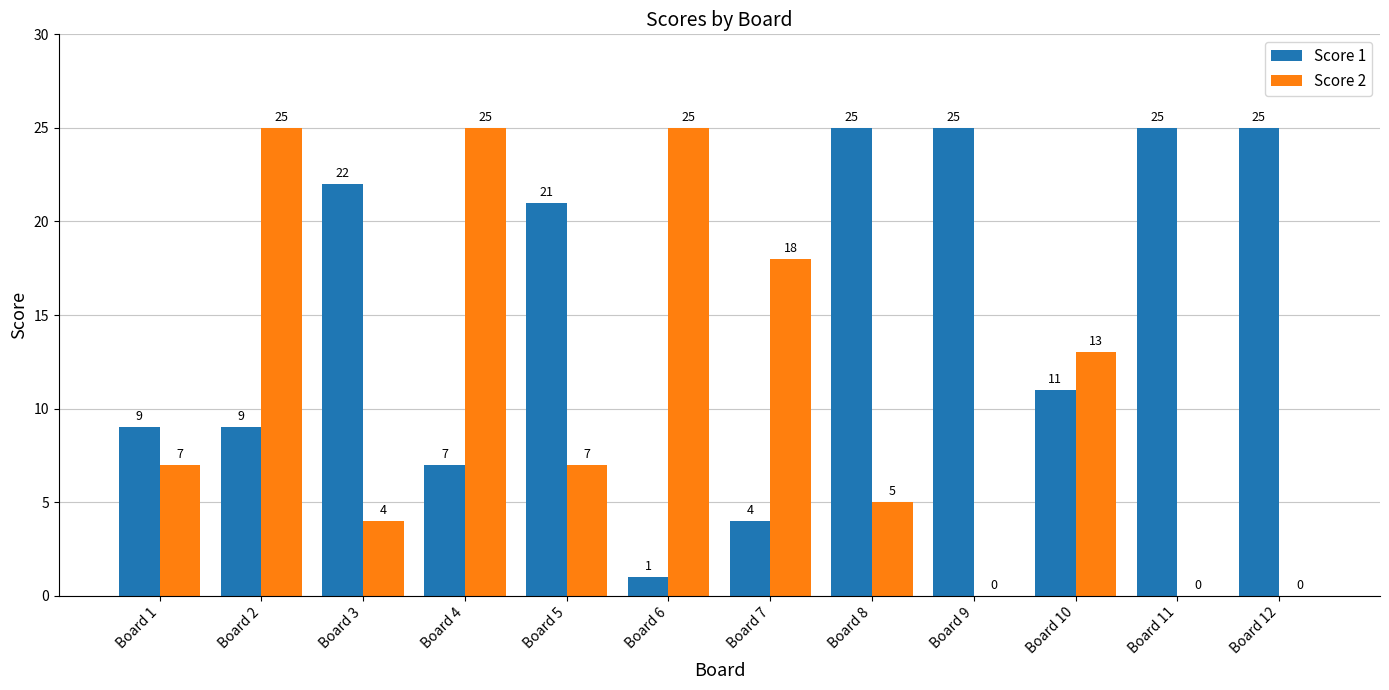

What is the average value of the Score 2 series?

11